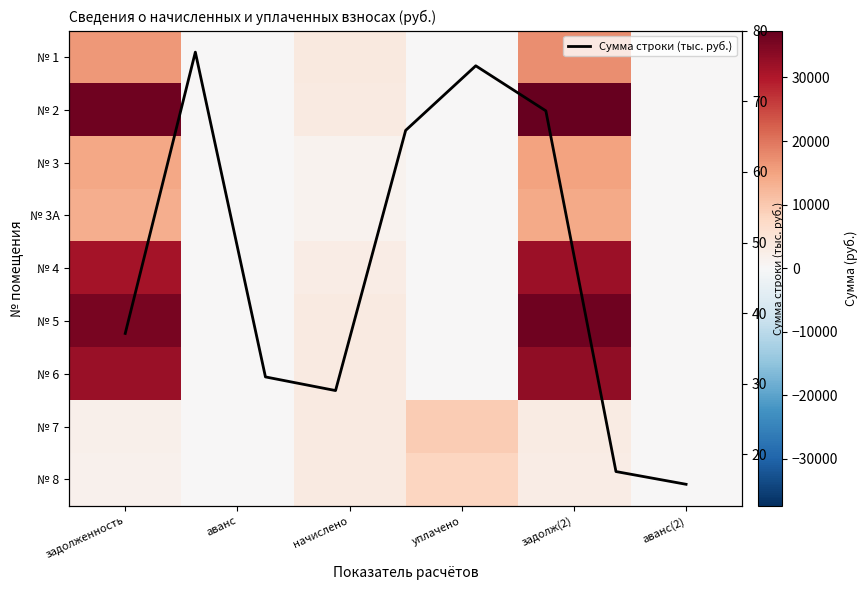

Reading left to right, what are all the values shown in this chart?

1: 16157.7	0.0	3599.1	0.0	17357.4	0.0
2: 36271.4	0.0	3331.3	0.0	37381.9	0.0
3: 14581.4	0.0	1339.2	0.0	15027.8	0.0
3A: 13670.2	0.0	1255.5	0.0	14088.7	0.0
4: 31046.3	0.0	2851.4	0.0	31996.7	0.0
5: 35360.0	0.0	3247.6	0.0	36442.6	0.0
6: 32177.9	0.0	3230.8	0.0	33254.8	0.0
7: 1852.3	0.0	3247.6	9499.8	2934.8	0.0
8: 1678.7	0.0	3247.6	8041.1	2761.2	0.0